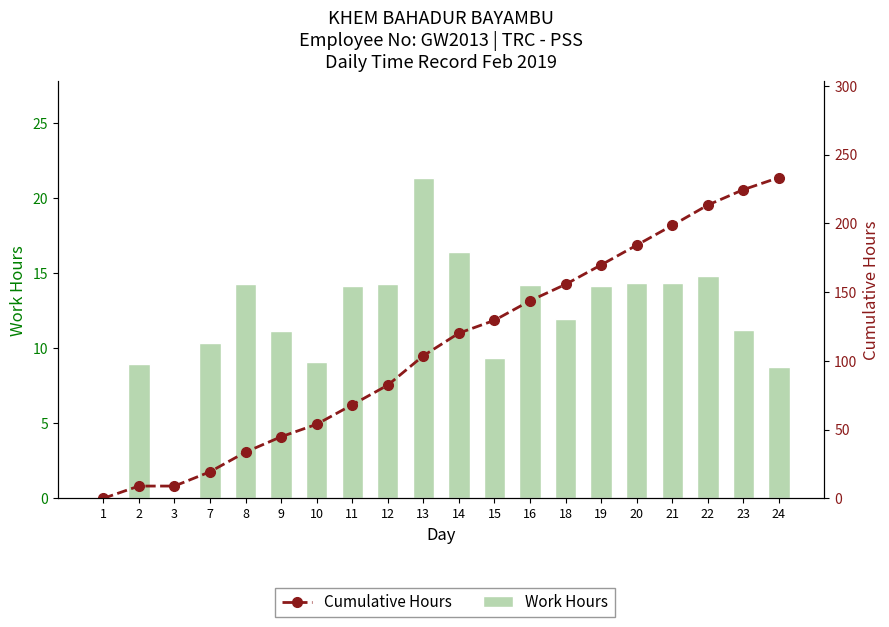

Rank the categories by Work Hours value from lowest to highest.

1, 3, 24, 2, 10, 15, 7, 9, 23, 18, 11, 19, 16, 8, 12, 20, 21, 22, 14, 13